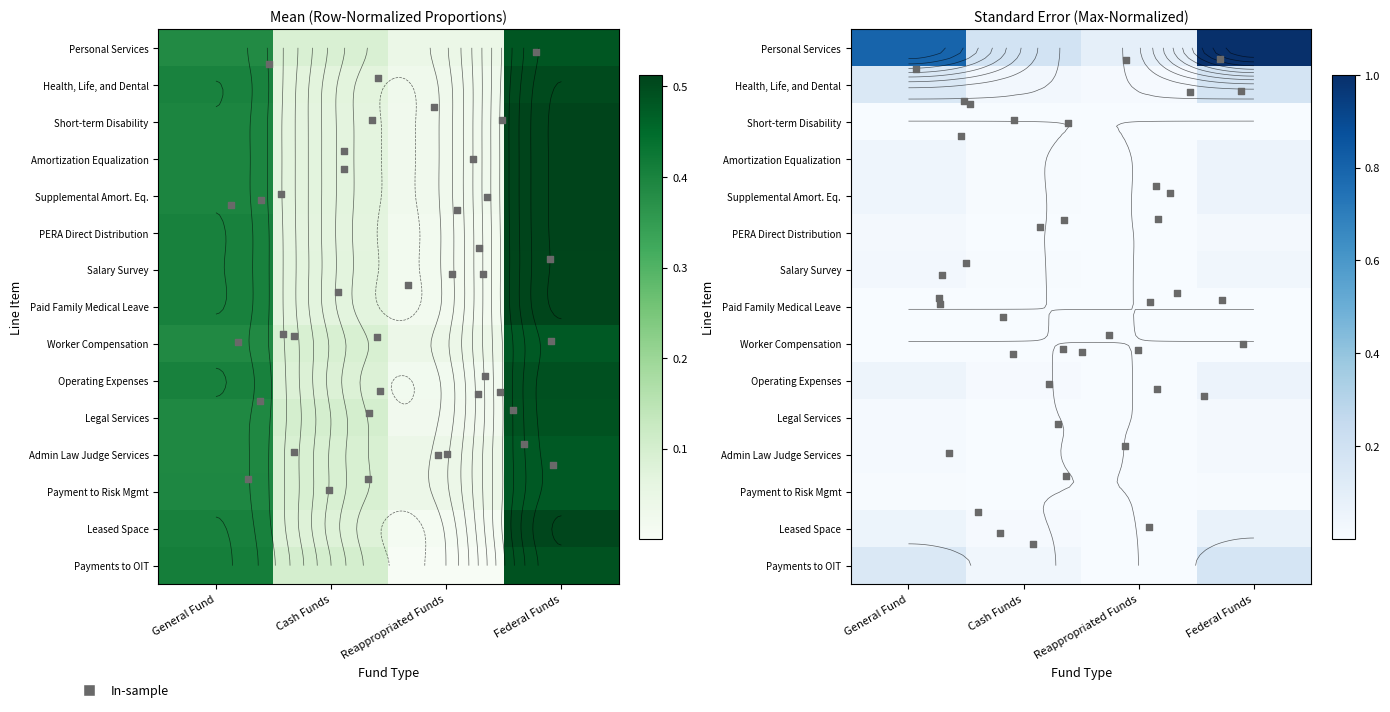

Which series has the largest range (max minus min)?

Leased Space